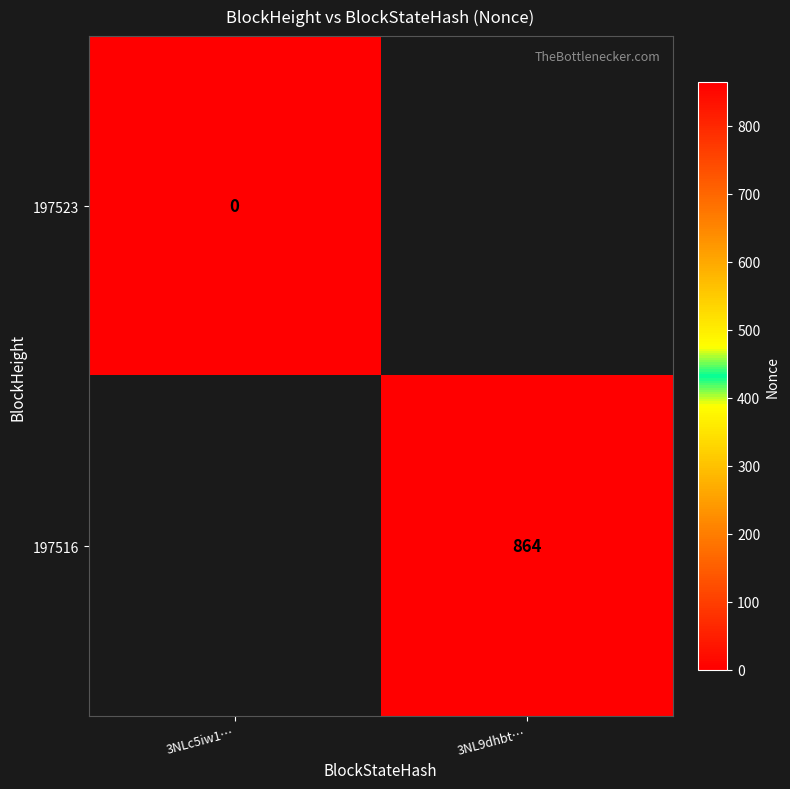

Rank the categories by 197523 value from lowest to highest.

3NLc5iw1…, 3NL9dhbt…